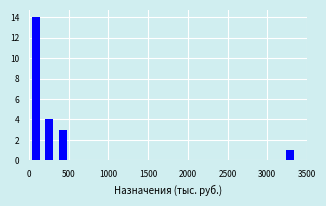

Around what value on the x-axis is the tallest bar? Give the approximate position of its centre, as read against the axis.

100